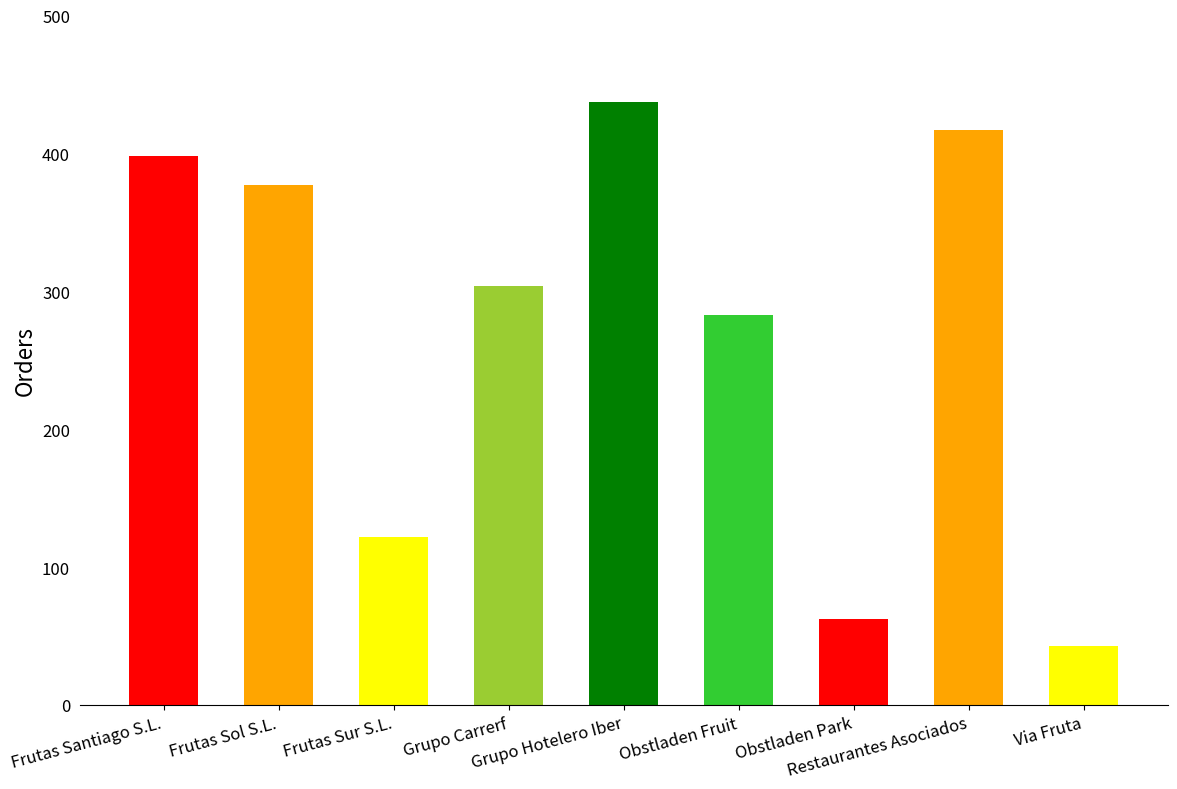

What is the minimum value shown in the chart?

43